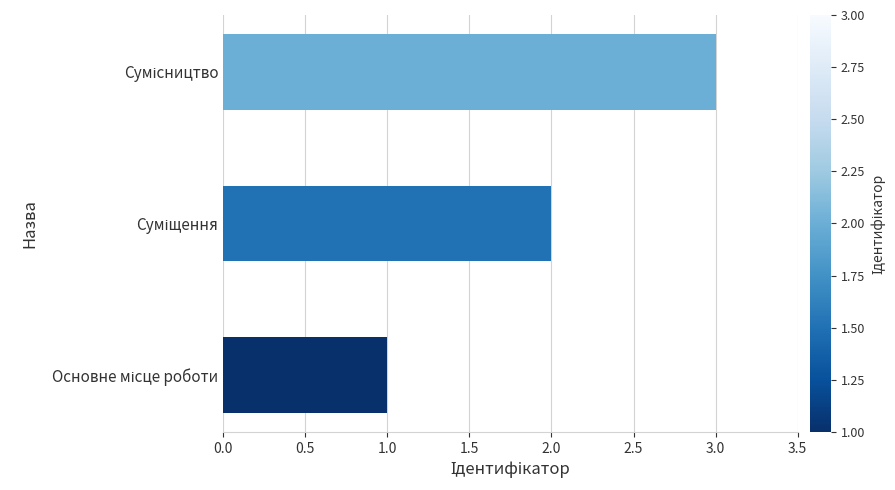

How many data points are less than 2?

1